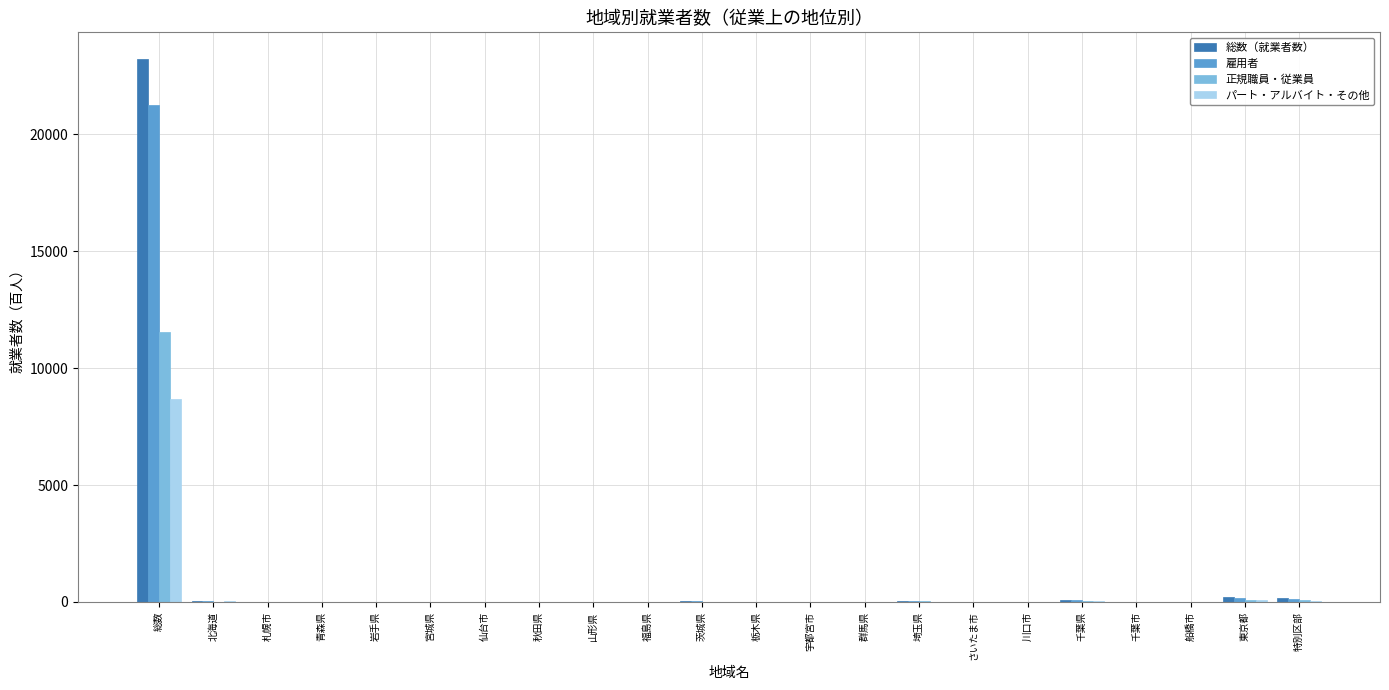

What is the maximum value for パート・アルバイト・その他?

8699